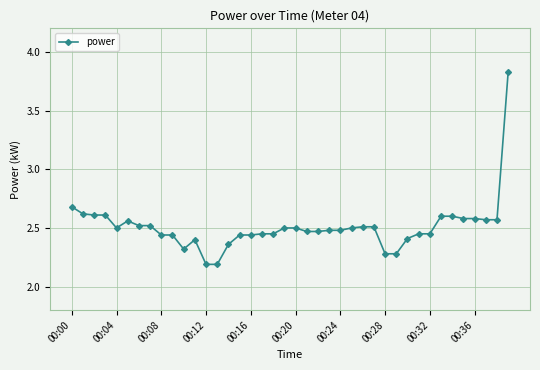

What is the smallest value displayed?

2.2